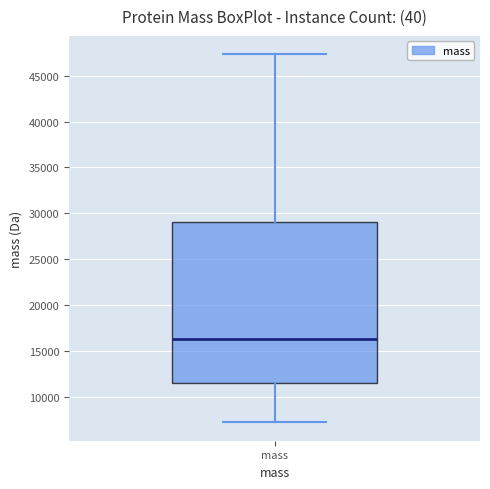

Where does the median line of the box for mass sit on the y-axis? The values are not printed on the chart, so give them approximately, as read against the axis.

16500